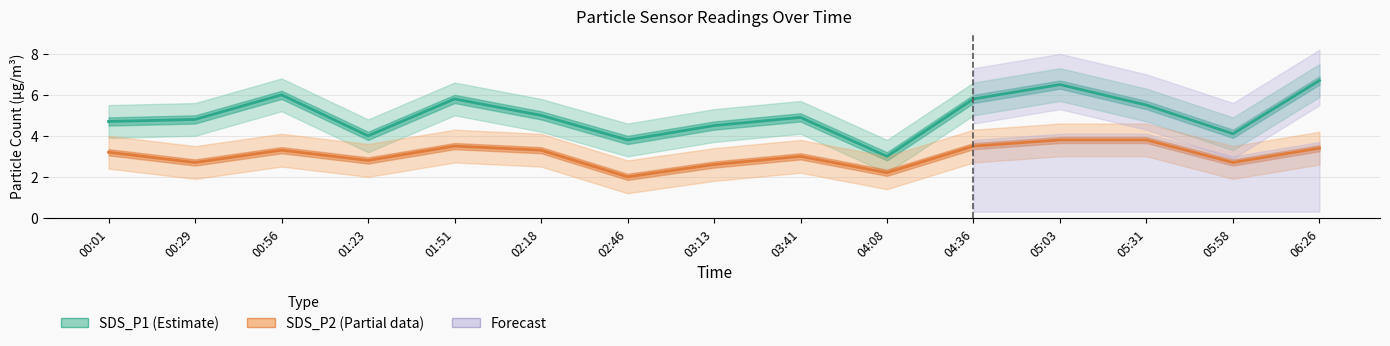

What is the value of the SDS_P1 (Estimate) point at the 9th from the left?

4.9